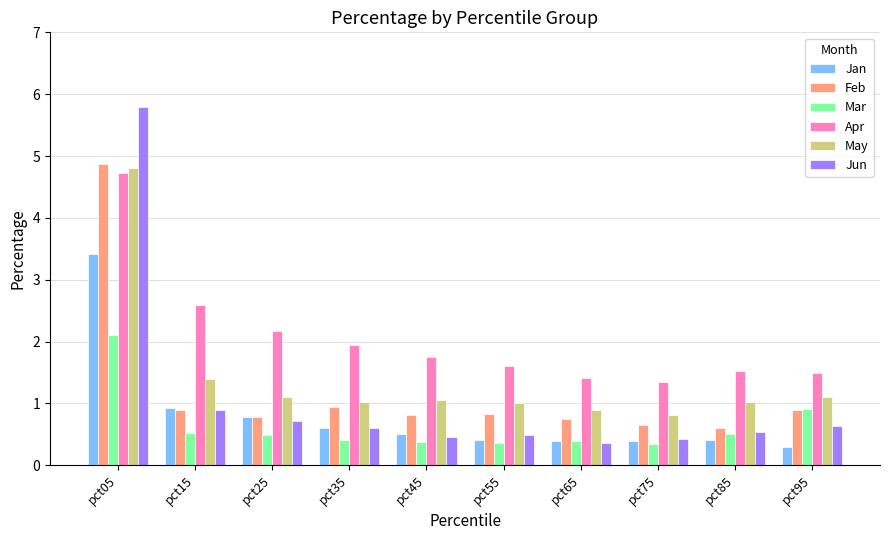

Does the chart contain stacked bars?

No